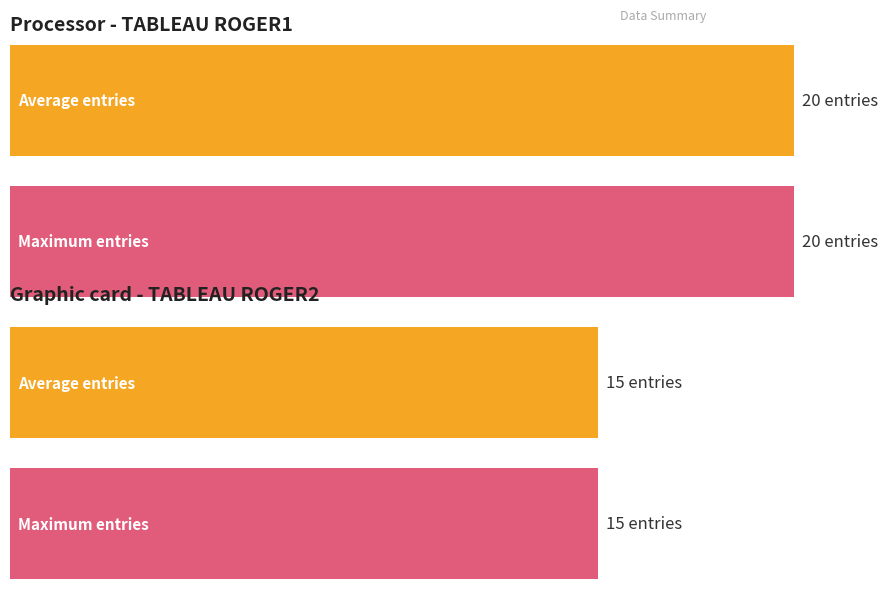

Reading left to right, what are all the values shown in this chart?

Average utilization: 20	15
Maximum utilization: 20	15